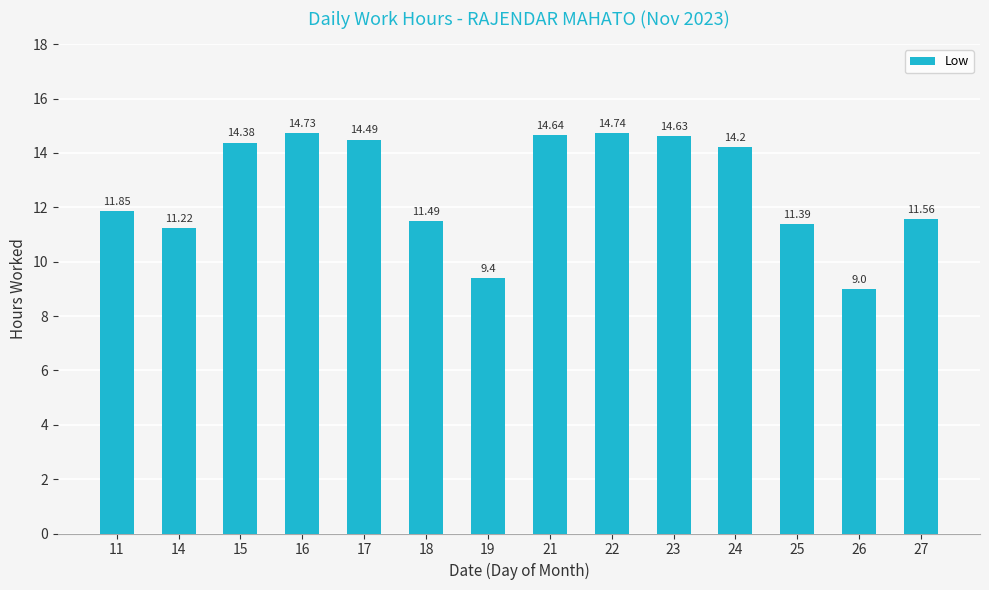

What is the ratio of the value at 22 to the value at 27?

1.3